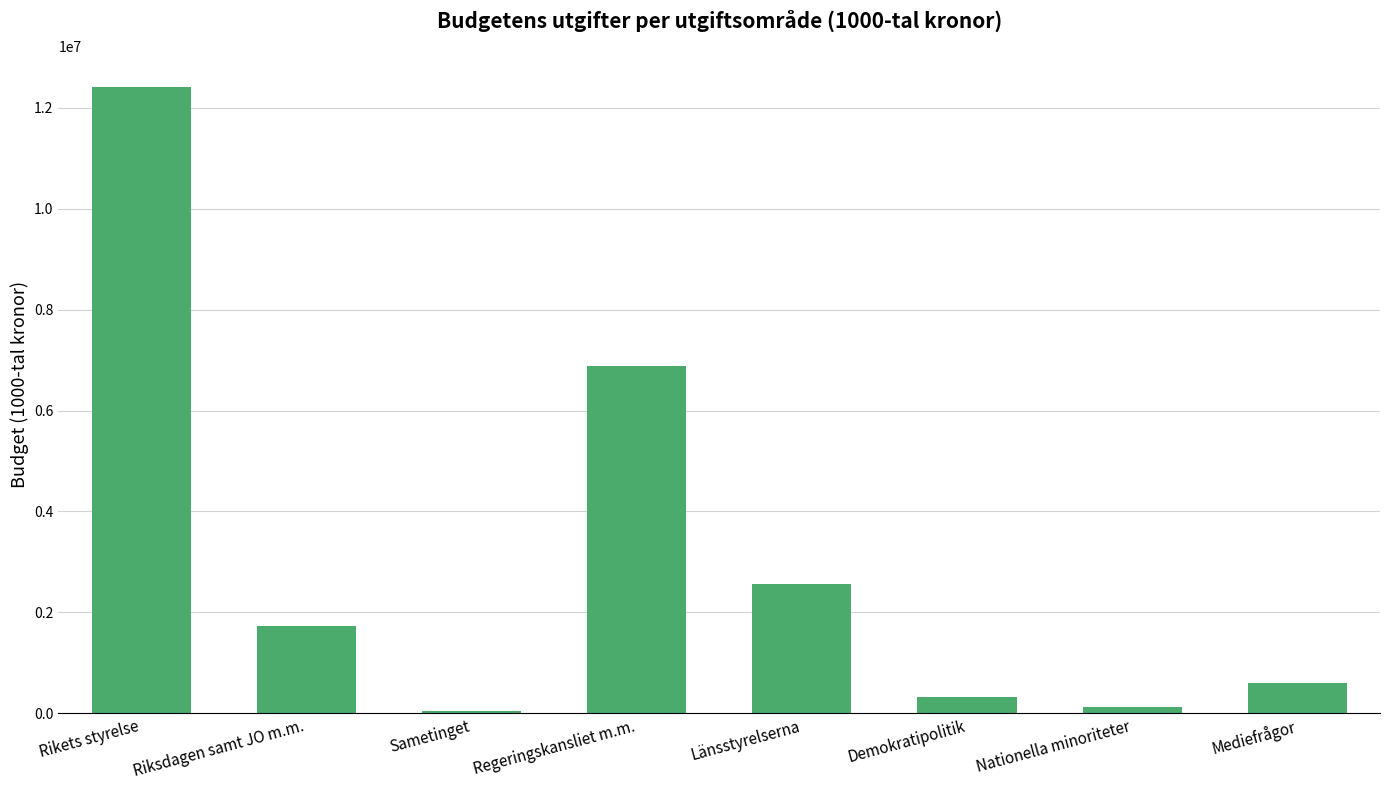

Count the number of data series in this chart.

1